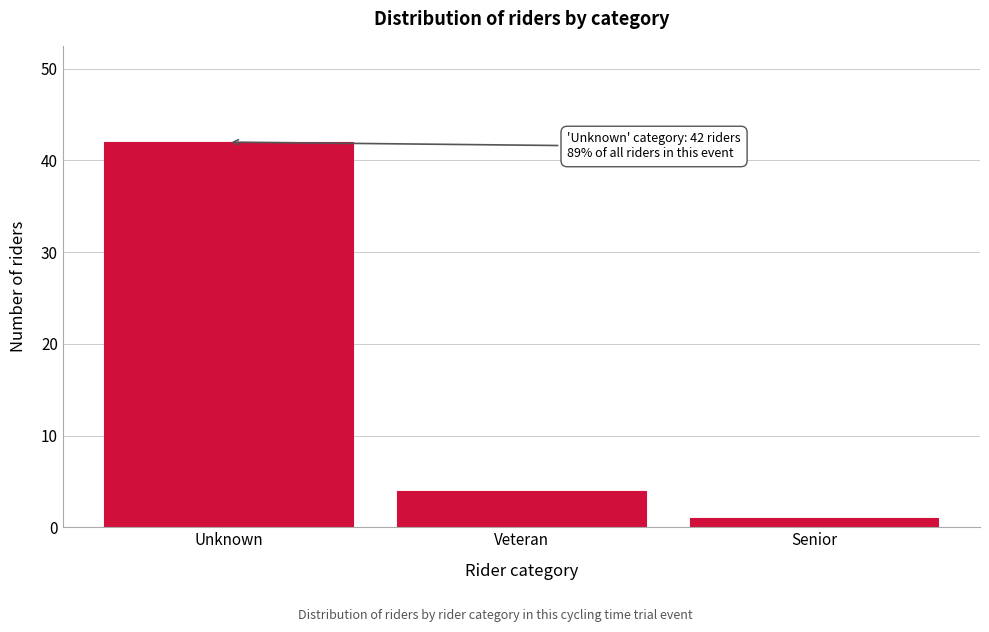

Reading left to right, extract all data points from this chart.

Unknown=42	Veteran=4	Senior=1